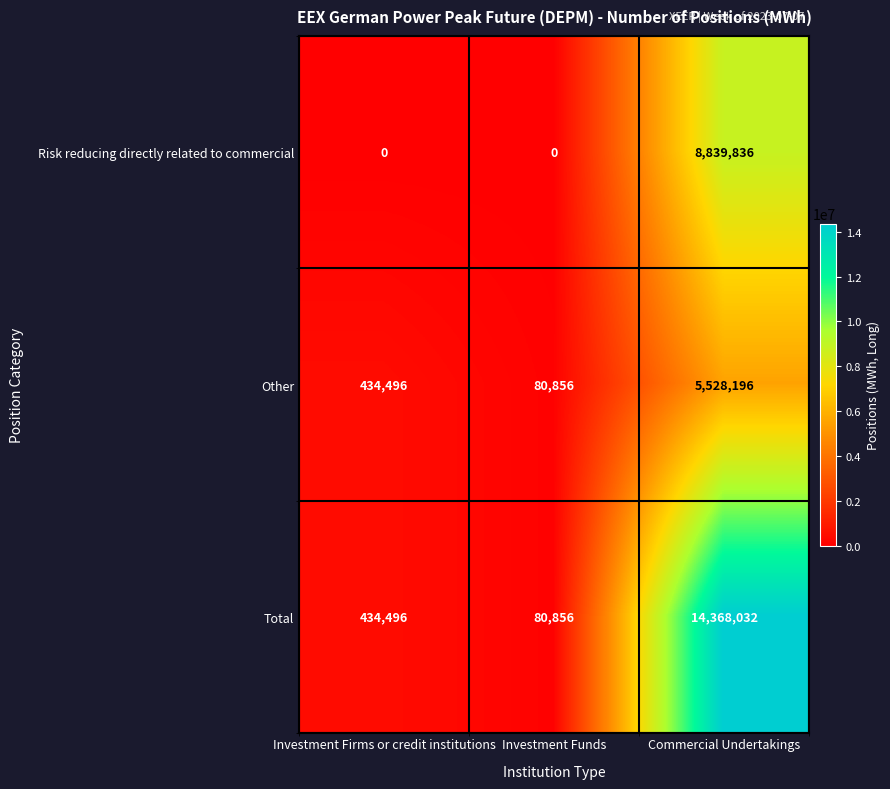

How many categories are shown in the chart?

3